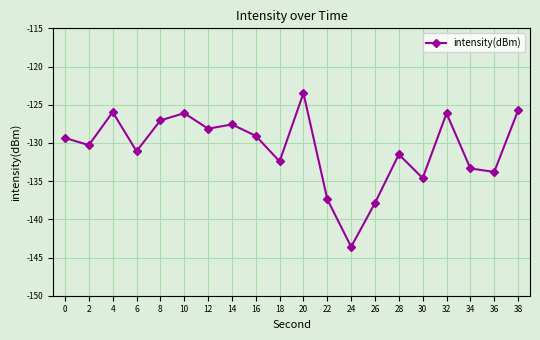

What is the sum of all values?

-2614.5